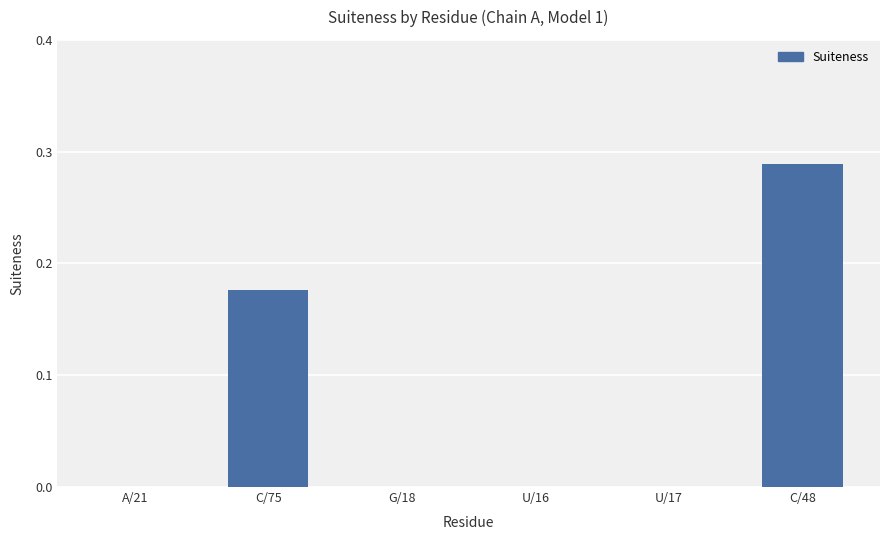

Are the bars horizontal?

No